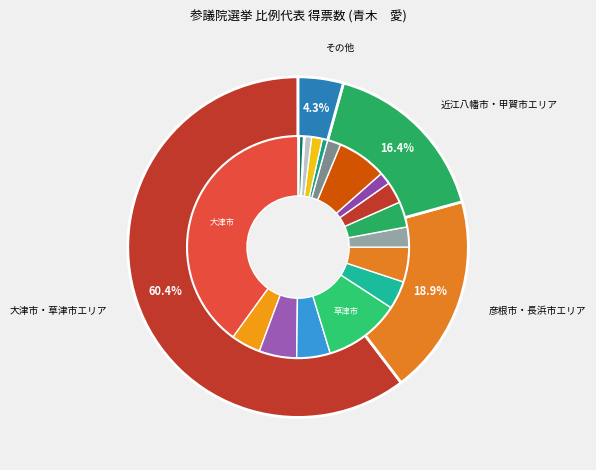

What portion of the pie excludes 多賀町?

99.8%